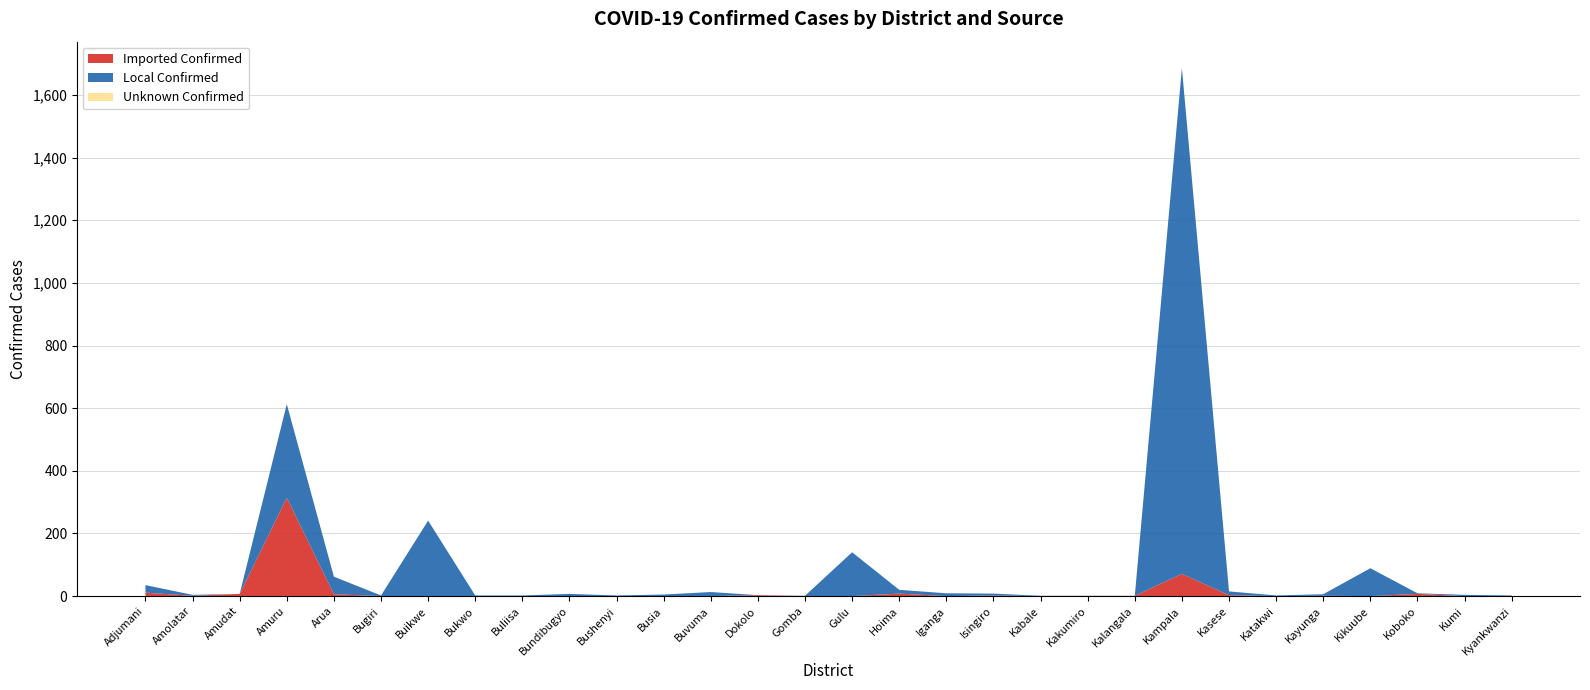

Reading right to left, transcribe all the data shown in this chart.

Imported Confirmed: Kyankwanzi=0	Kumi=0	Koboko=7	Kikuube=0	Kayunga=1	Katakwi=0	Kasese=3	Kampala=71	Kalangala=1	Kakumiro=0	Kabale=0	Isingiro=2	Iganga=0	Hoima=8	Gulu=0	Gomba=0	Dokolo=3	Buvuma=0	Busia=0	Bushenyi=0	Bundibugyo=0	Buliisa=0	Bukwo=0	Buikwe=0	Bugiri=0	Arua=6	Amuru=314	Amudat=7	Amolatar=1	Adjumani=11
Local Confirmed: Kyankwanzi=2	Kumi=4	Koboko=2	Kikuube=89	Kayunga=5	Katakwi=2	Kasese=12	Kampala=1615	Kalangala=0	Kakumiro=1	Kabale=1	Isingiro=6	Iganga=9	Hoima=12	Gulu=140	Gomba=1	Dokolo=0	Buvuma=13	Busia=5	Bushenyi=2	Bundibugyo=7	Buliisa=2	Bukwo=2	Buikwe=241	Bugiri=2	Arua=56	Amuru=299	Amudat=0	Amolatar=3	Adjumani=24
Unknown Confirmed: Kyankwanzi=0	Kumi=0	Koboko=0	Kikuube=0	Kayunga=0	Katakwi=0	Kasese=0	Kampala=0	Kalangala=0	Kakumiro=0	Kabale=0	Isingiro=0	Iganga=0	Hoima=0	Gulu=0	Gomba=0	Dokolo=0	Buvuma=0	Busia=0	Bushenyi=0	Bundibugyo=0	Buliisa=0	Bukwo=0	Buikwe=0	Bugiri=0	Arua=0	Amuru=0	Amudat=0	Amolatar=0	Adjumani=0